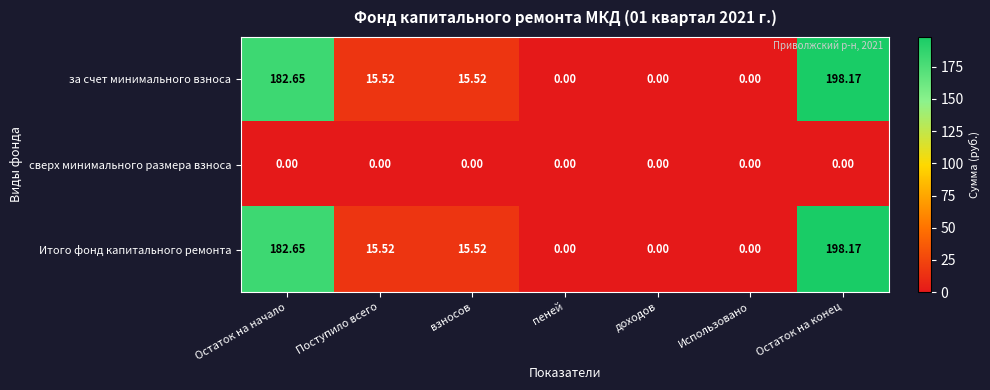

At which label does за счет минимального взноса first exceed 15?

Остаток на начало